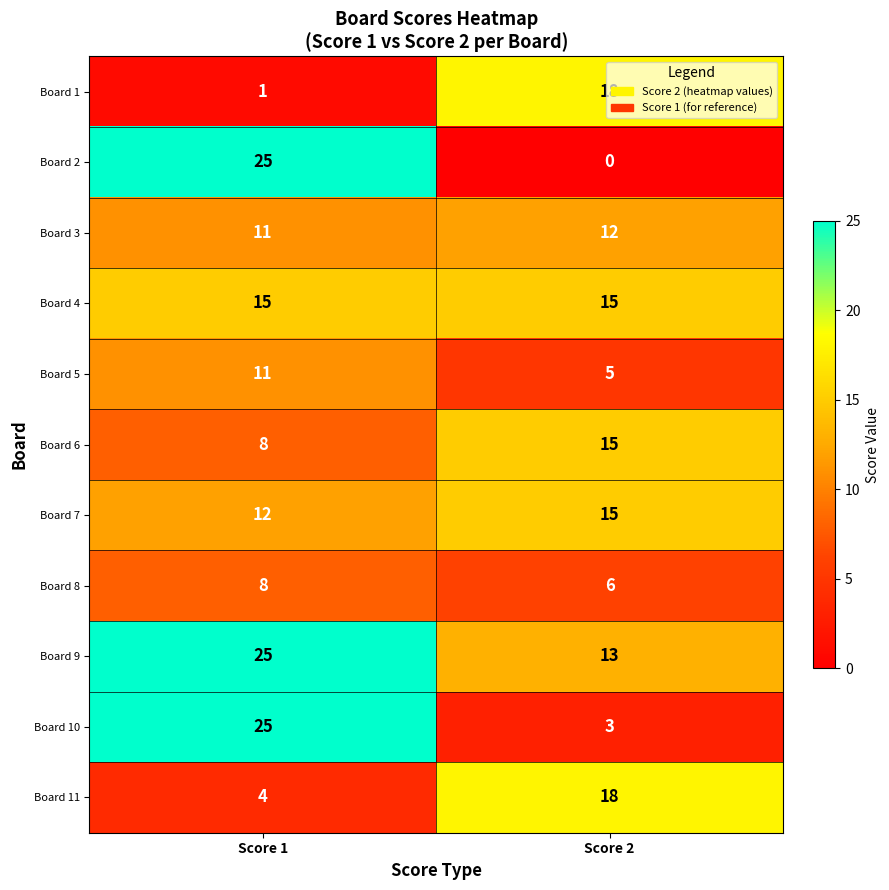

The value of Board 4 at Score 2 is 15. True or false?

True